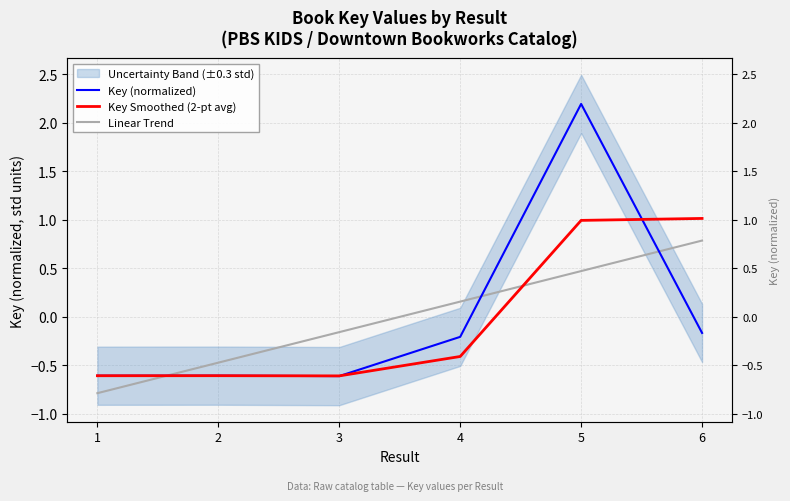

Reading left to right, list all the values displayed in this chart.

Key (normalized): -0.6	-0.6	-0.6	-0.2	2.2	-0.2
Key Smoothed (2-pt avg): -0.6	-0.6	-0.6	-0.4	1.0	1.0
Linear Trend: -0.8	-0.5	-0.2	0.2	0.5	0.8